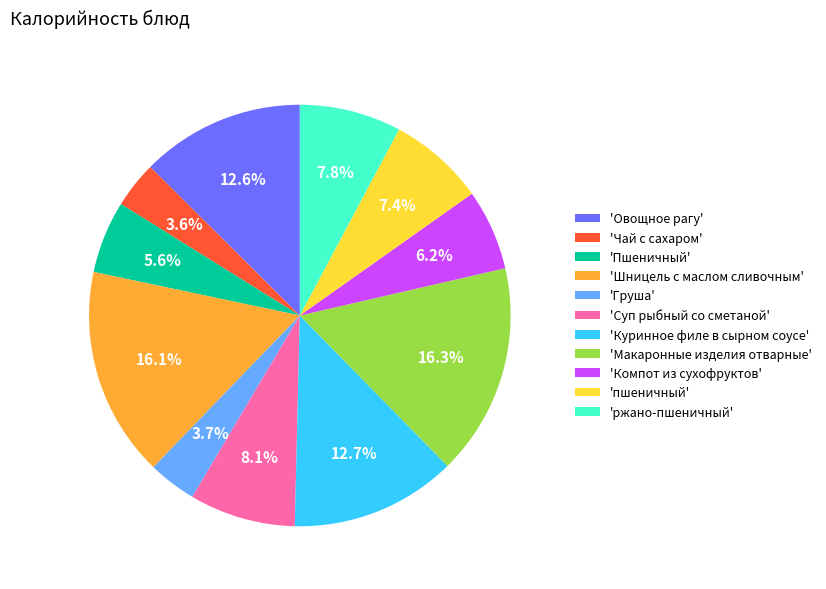

Do 'пшеничный' and 'Суп рыбный со сметаной' together represent more than half of the pie?

No